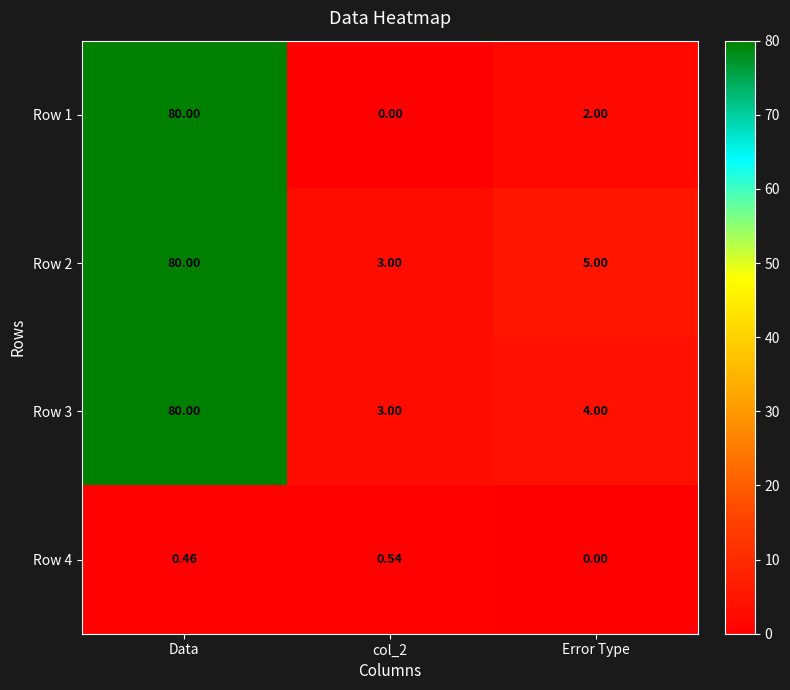

At which label does Row 1 first exceed 2?

Data